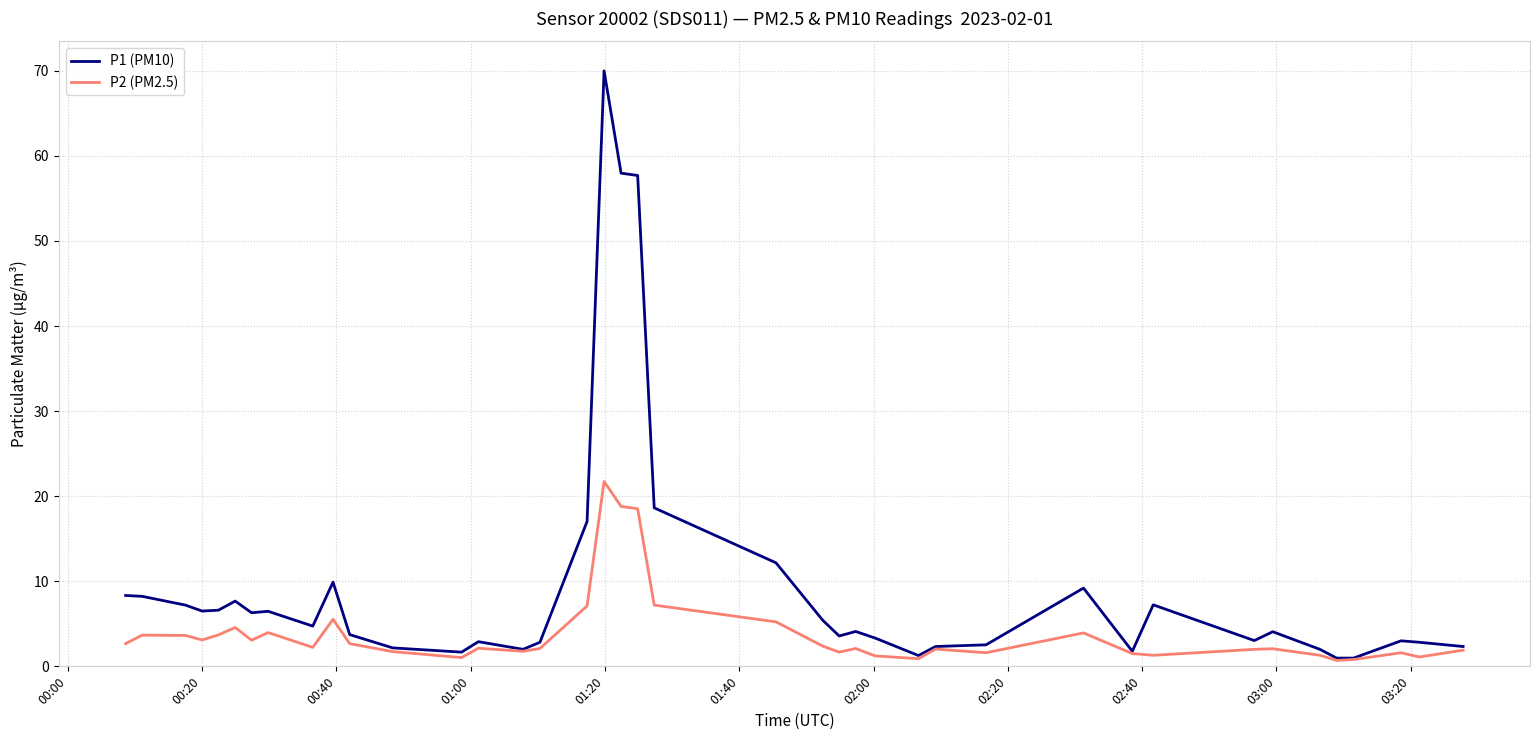

Rank the series by their average value, from highest to lowest.

P1 (PM10), P2 (PM2.5)